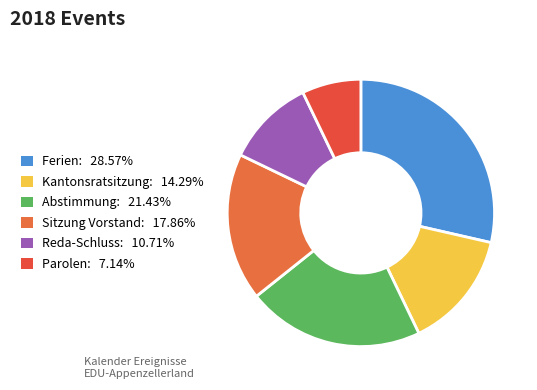

To the nearest percent, what is the difference between the Abstimmung and Reda-Schluss slice percentages?

11%